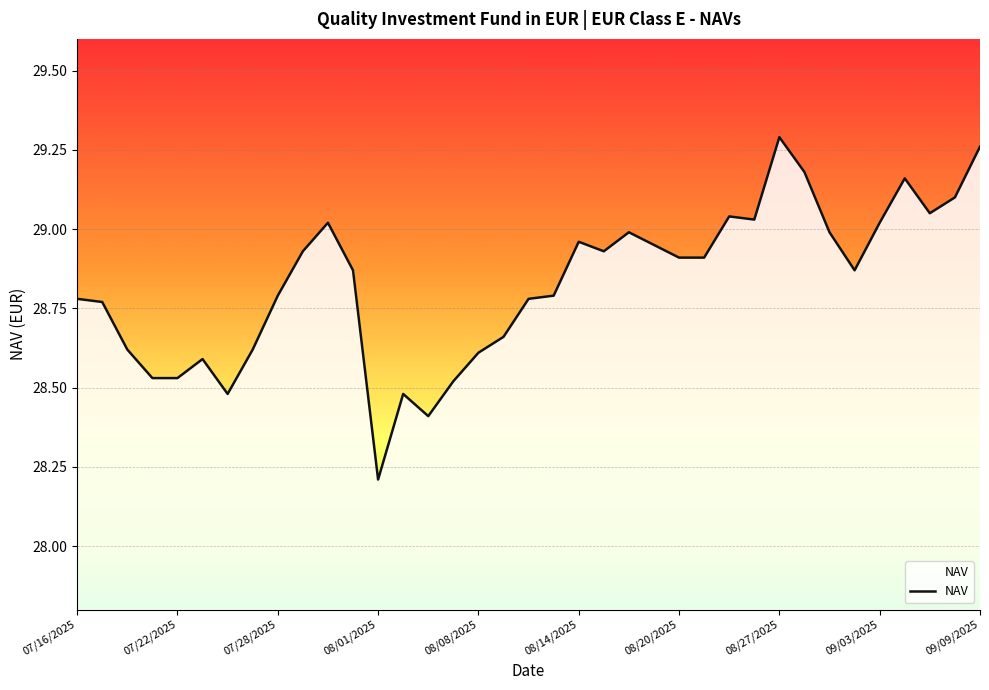

Where is the data nearest to the value 28?

08/01/2025